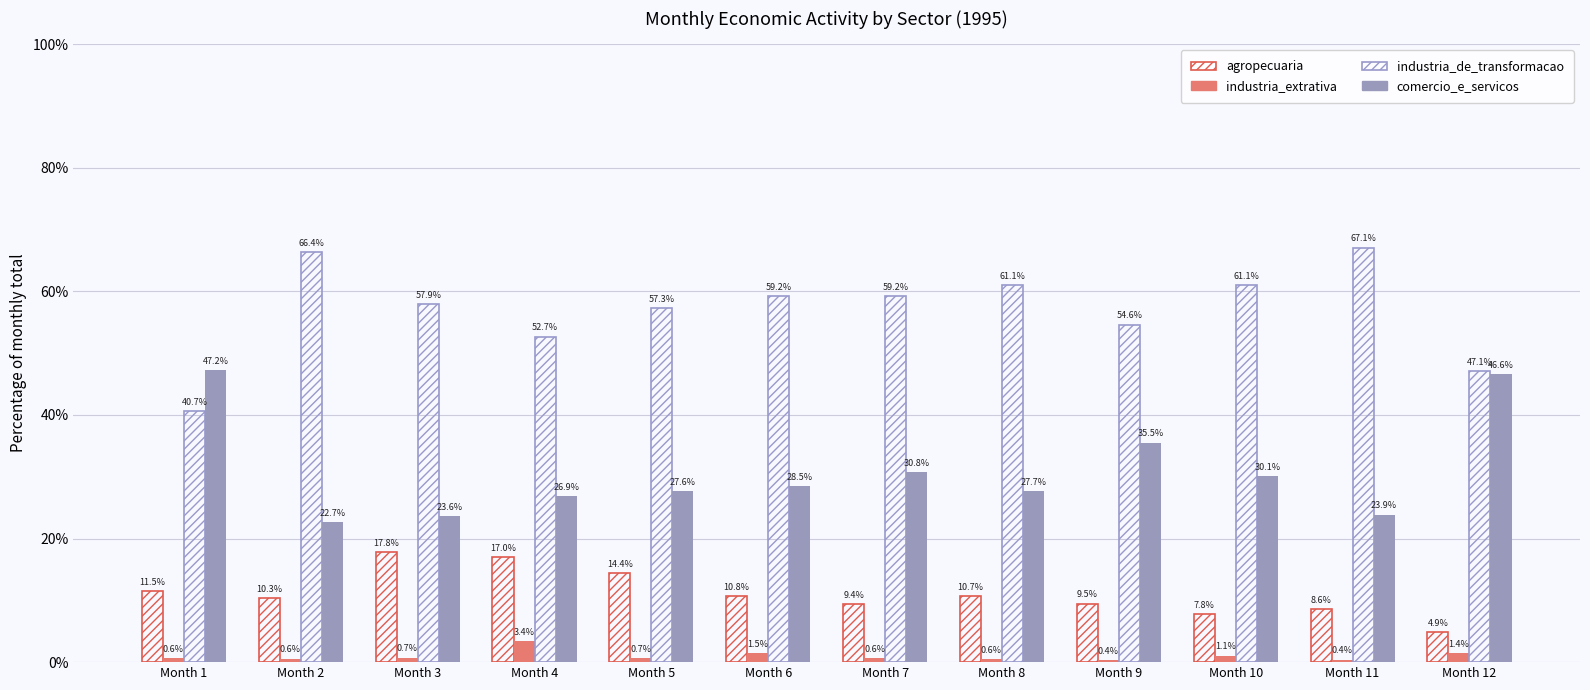

Reading right to left, list all the values displayed in this chart.

agropecuaria: 4.9	8.6	7.8	9.5	10.7	9.4	10.8	14.4	17.0	17.8	10.3	11.5
industria_extrativa: 1.4	0.4	1.1	0.4	0.6	0.6	1.5	0.7	3.4	0.7	0.6	0.6
industria_de_transformacao: 47.1	67.1	61.1	54.6	61.1	59.2	59.2	57.3	52.7	57.9	66.4	40.7
comercio_e_servicos: 46.6	23.9	30.1	35.5	27.7	30.8	28.5	27.6	26.9	23.6	22.7	47.2